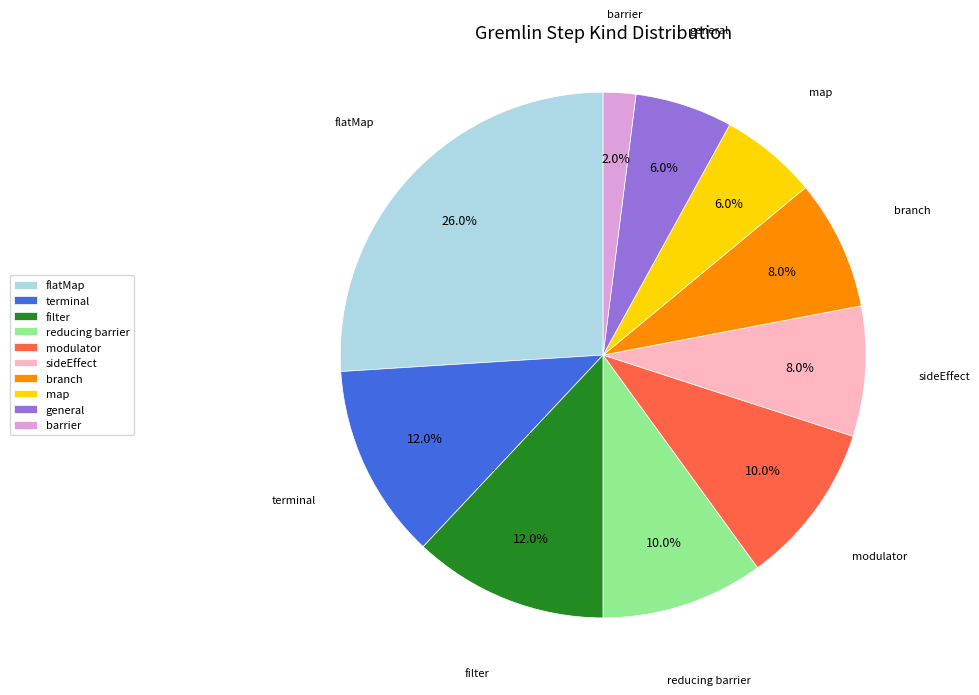

Between filter and sideEffect, which is larger?

filter